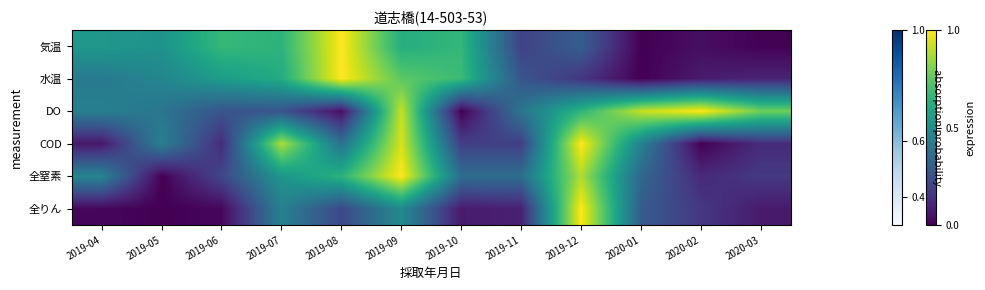

At which category does the chart reach its minimum across all series?

2020-01